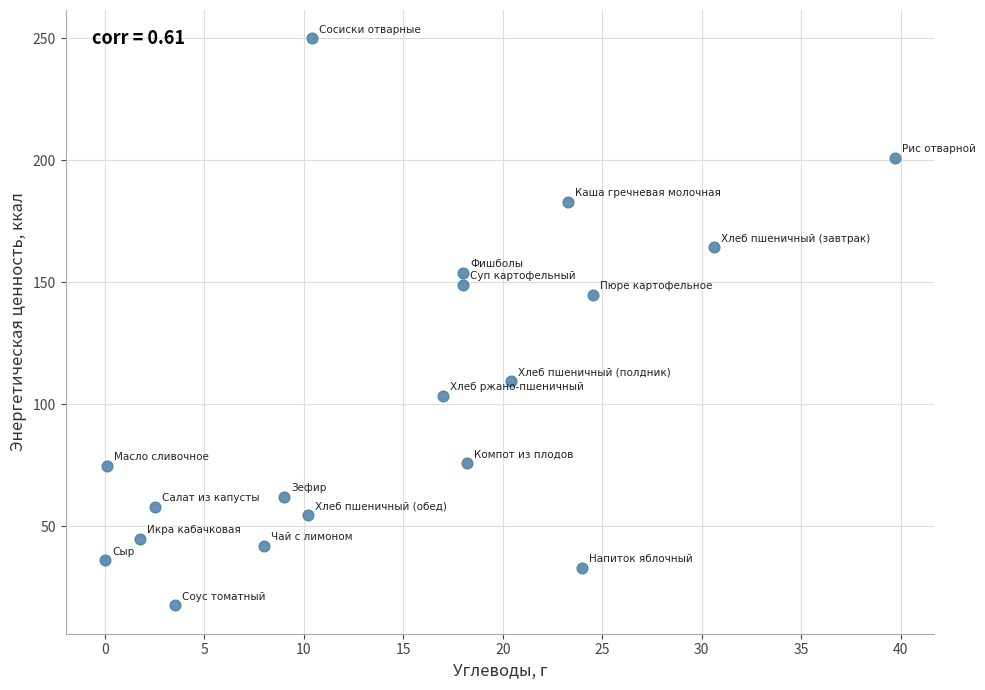

What Y value in the scatter plot is closest to 133?

145.0